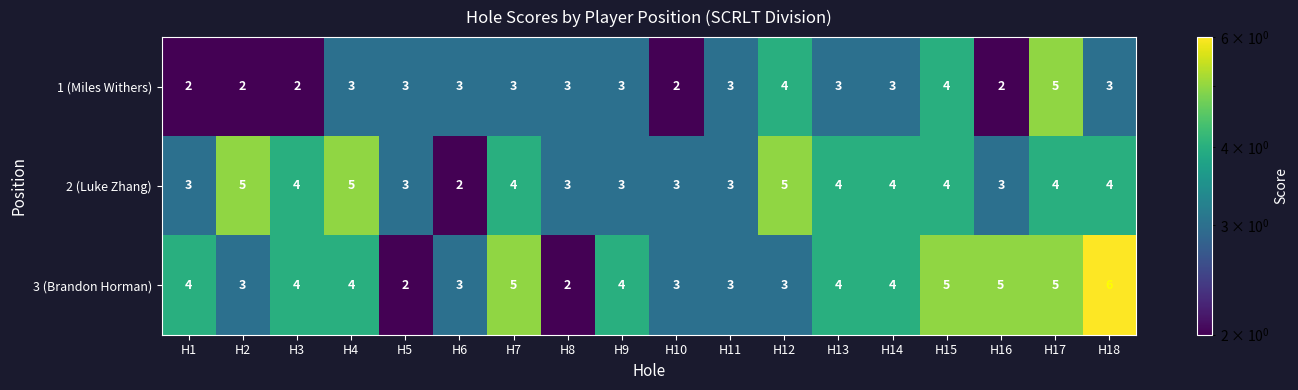

List the series in order of their overall mean, highest first.

3 (Brandon Horman), 2 (Luke Zhang), 1 (Miles Withers)